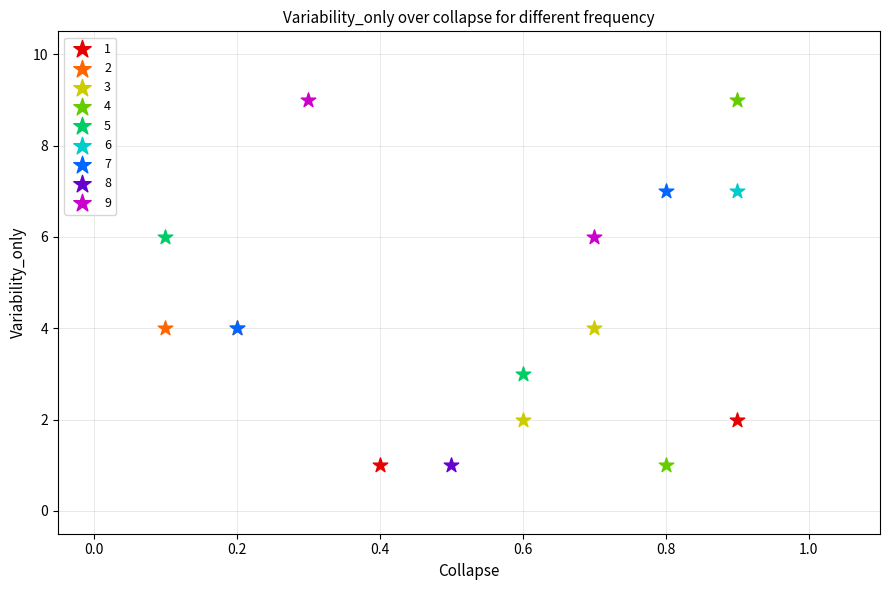

What are all the series names shown in the legend?

1, 2, 3, 4, 5, 6, 7, 8, 9